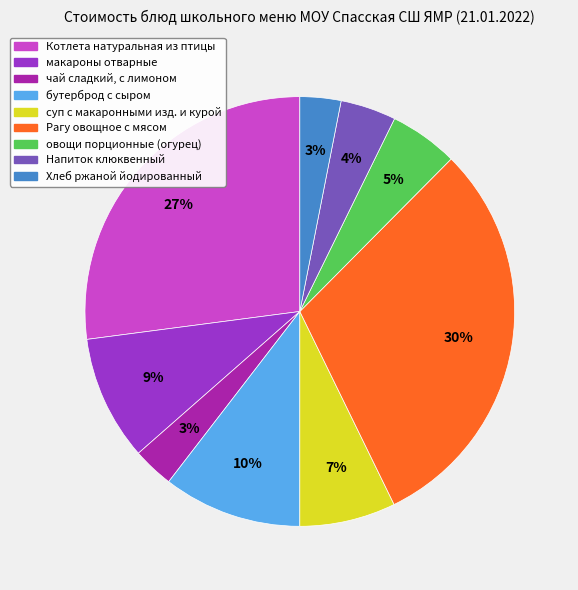

To the nearest percent, what portion does Хлеб ржаной йодированный represent?

3%